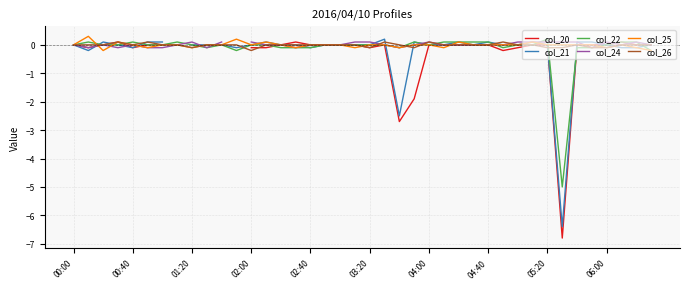

What is the difference between the maximum and second lowest values in the col_20 series?

2.8